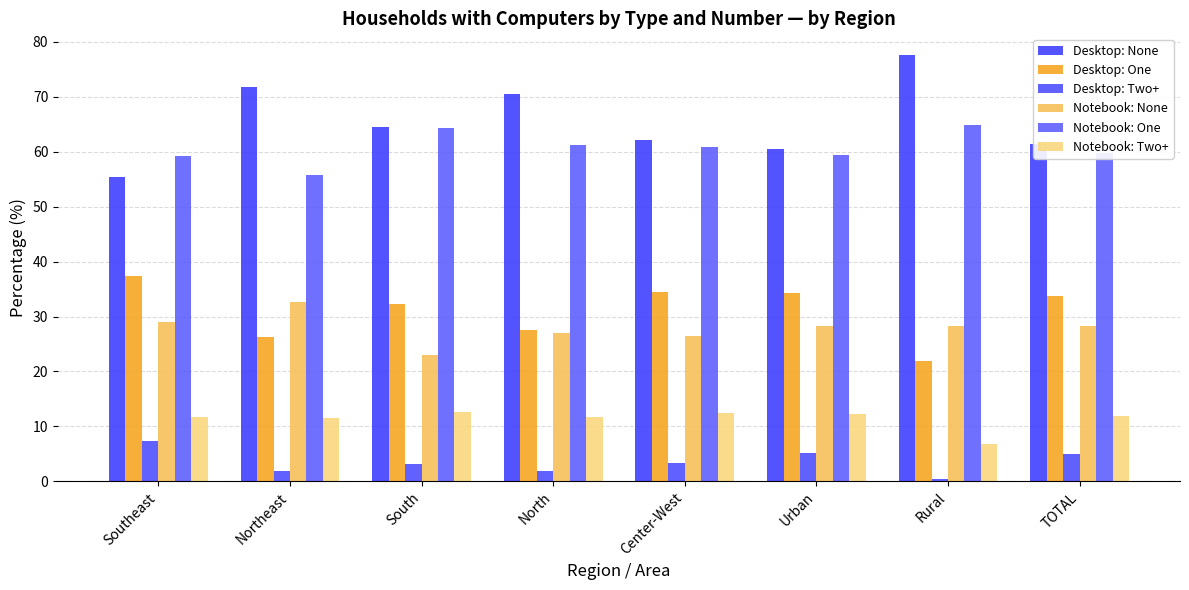

Count the number of data series in this chart.

6